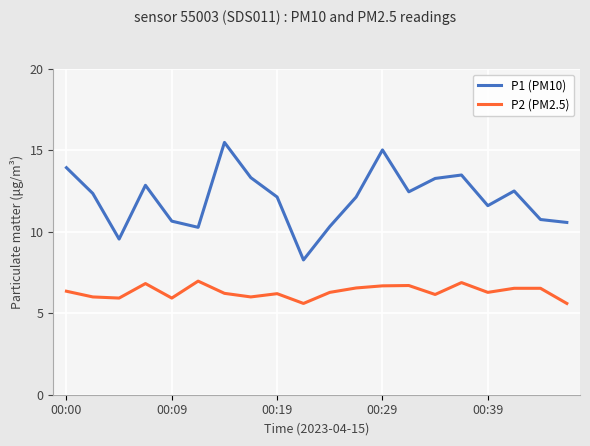

How many lines are shown in the chart?

2